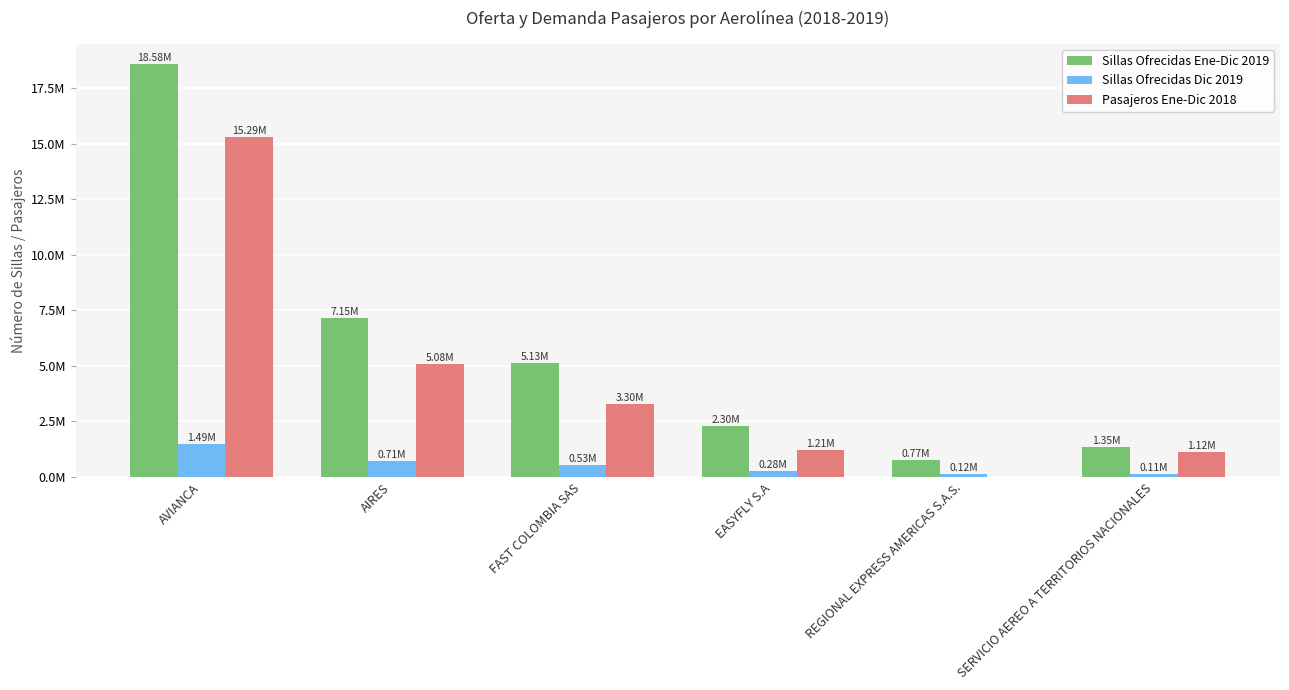

Reading left to right, list all the values displayed in this chart.

Sillas Ofrecidas Ene-Dic 2019: AVIANCA=18580055	AIRES=7150367	FAST COLOMBIA SAS=5130324	EASYFLY S.A=2295816	REGIONAL EXPRESS AMERICAS S.A.S.=770914	SERVICIO AEREO A TERRITORIOS NACIONALES=1346896
Sillas Ofrecidas Dic 2019: AVIANCA=1494119	AIRES=710800	FAST COLOMBIA SAS=528216	EASYFLY S.A=275058	REGIONAL EXPRESS AMERICAS S.A.S.=124033	SERVICIO AEREO A TERRITORIOS NACIONALES=114705
Pasajeros Ene-Dic 2018: AVIANCA=15288505	AIRES=5081937	FAST COLOMBIA SAS=3301754	EASYFLY S.A=1214520	REGIONAL EXPRESS AMERICAS S.A.S.=0	SERVICIO AEREO A TERRITORIOS NACIONALES=1122368